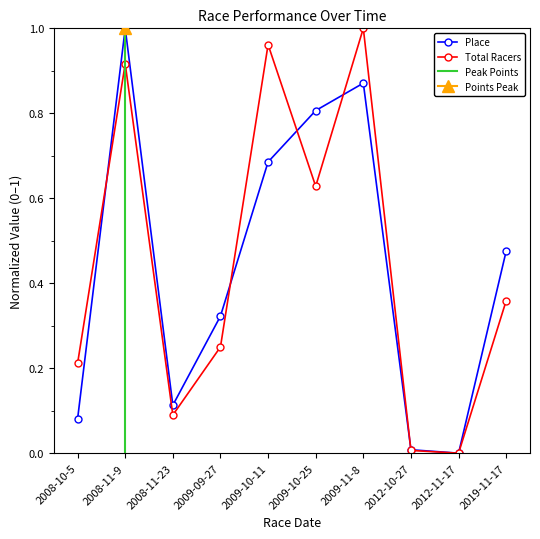

Between which two adjacent categories do Place and Total Racers first intersect?

2008-10-5 and 2008-11-9